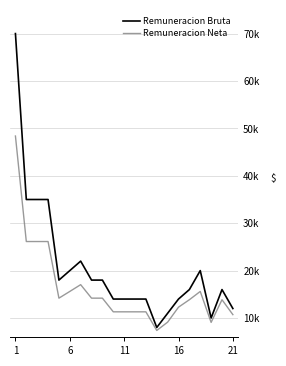

Does the chart display data point markers on the line(s)?

No